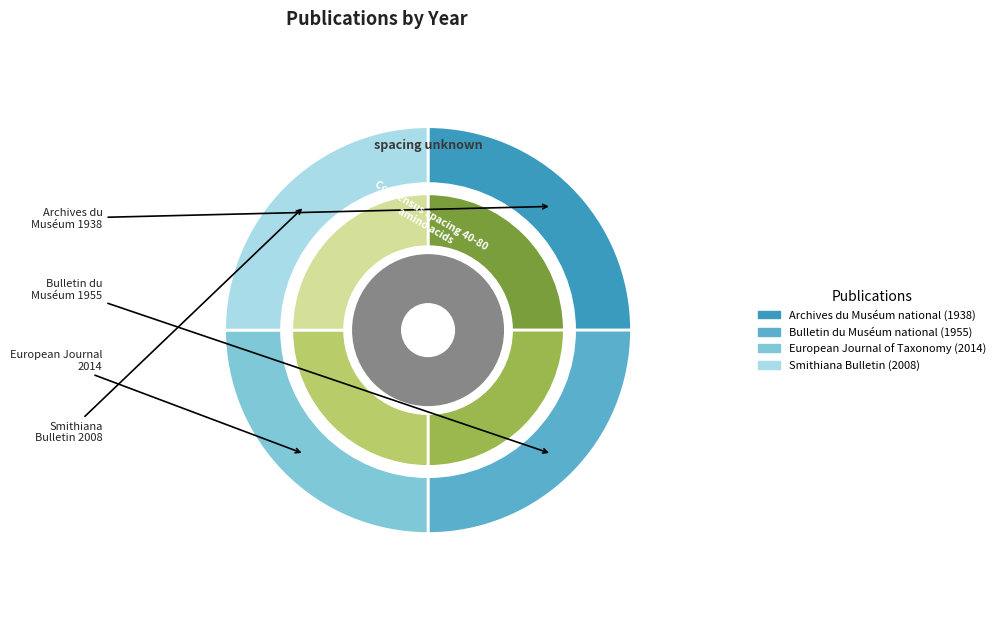

Is it true that Bulletin du Muséum national (1955) is 25% of the pie?

True